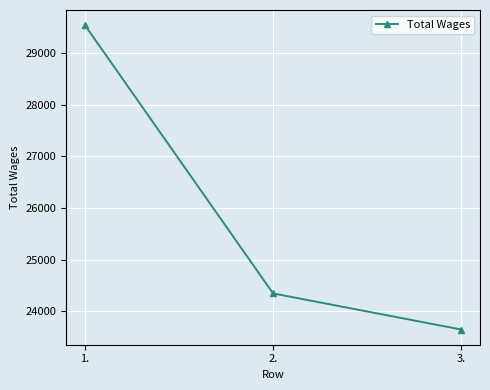

The value at 2. is 24346. True or false?

True